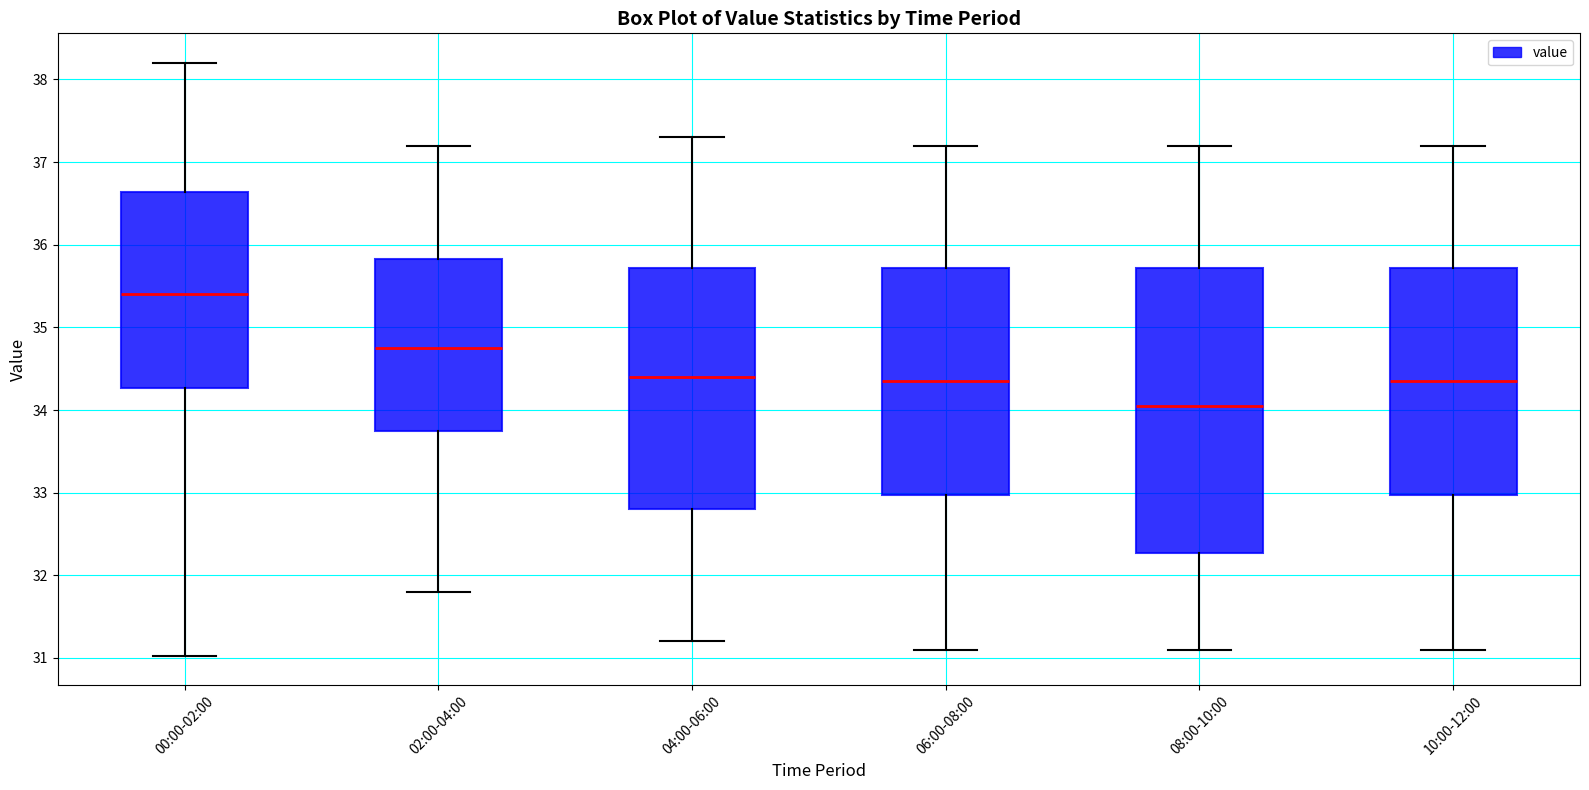

Reading left to right, transcribe this box plot: for each box, give where its median line is, the range the box spans, and where its two whiskers end, as read against the y-axis. The values are not printed on the chart, so give them approximately, as read against the axis.

00:00-02:00: median 35.4, box 34.3 to 36.6, whiskers 31.0 to 38.2
02:00-04:00: median 34.8, box 33.8 to 35.8, whiskers 31.8 to 37.2
04:00-06:00: median 34.4, box 32.8 to 35.7, whiskers 31.2 to 37.3
06:00-08:00: median 34.4, box 33.0 to 35.7, whiskers 31.1 to 37.2
08:00-10:00: median 34.1, box 32.3 to 35.7, whiskers 31.1 to 37.2
10:00-12:00: median 34.4, box 33.0 to 35.7, whiskers 31.1 to 37.2